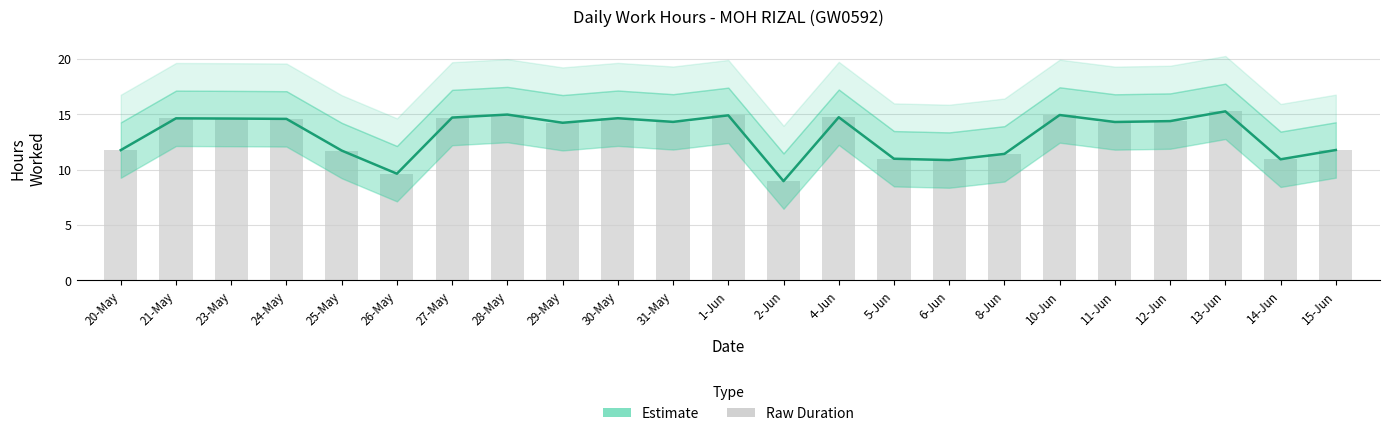

What is the average value?

13.2